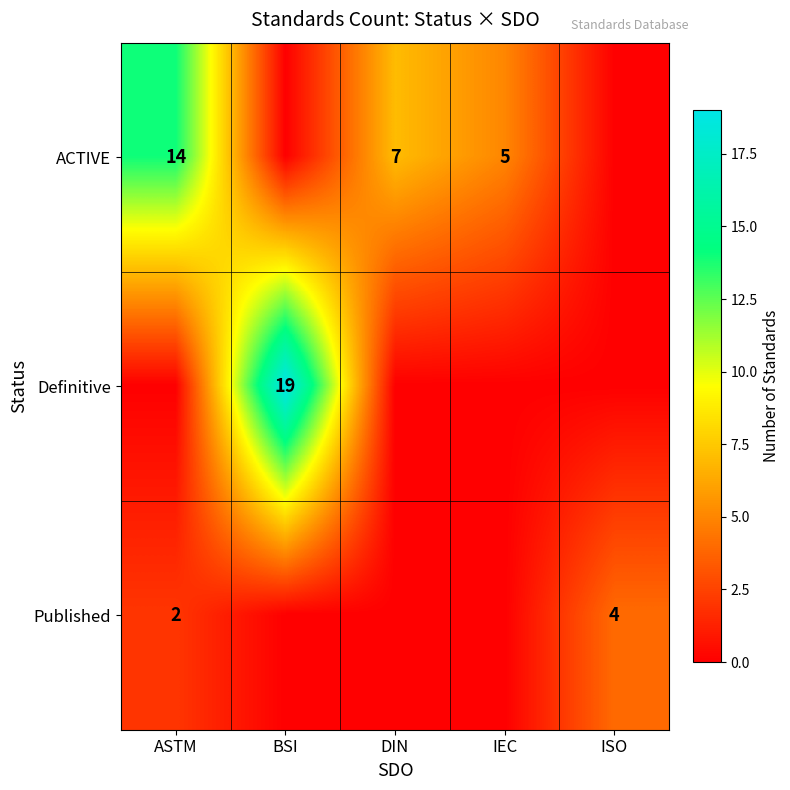

True or false: Definitive has a value of -6 at DIN.

False